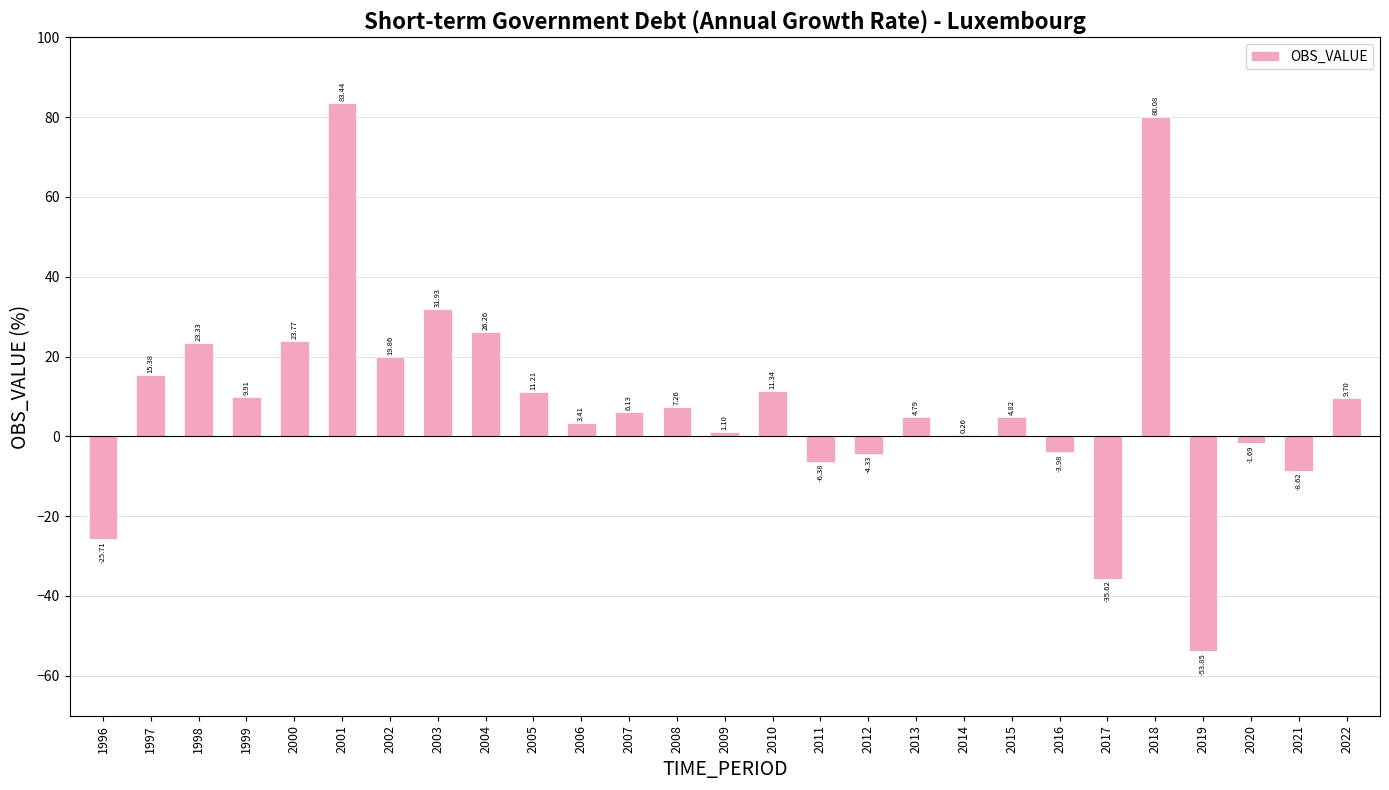

Is it true that the value at 2017 is -52.1?

False